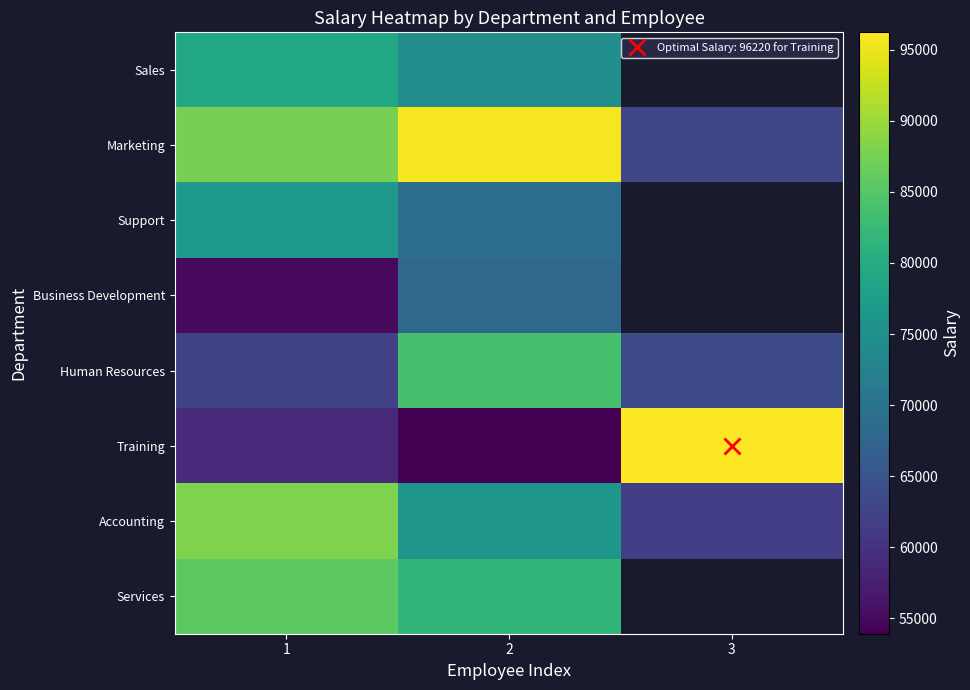

What is the highest value of the Accounting series?

88091.0